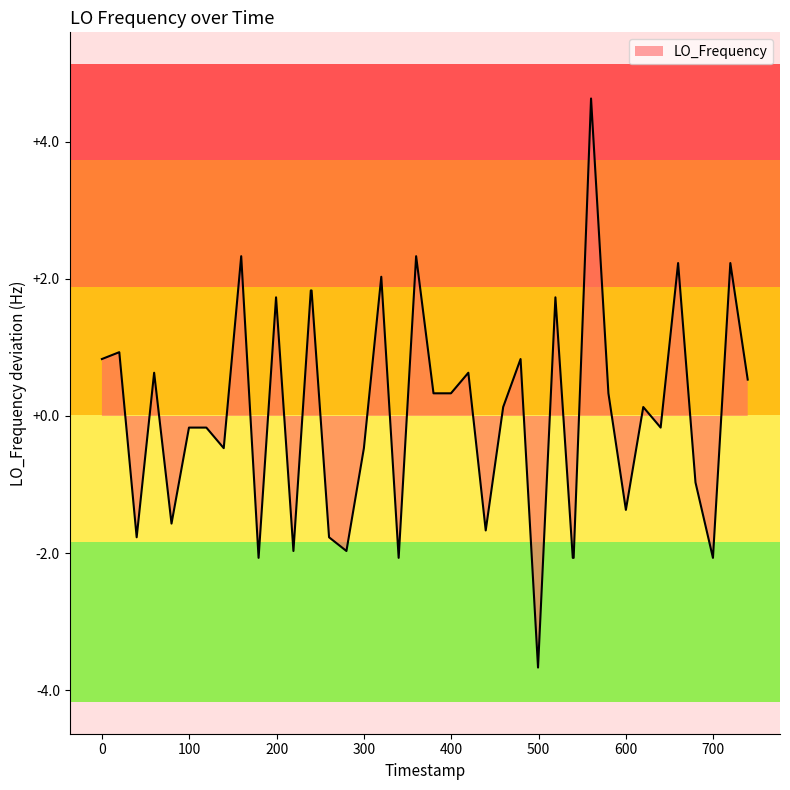

What is the greatest value displayed?

4.6